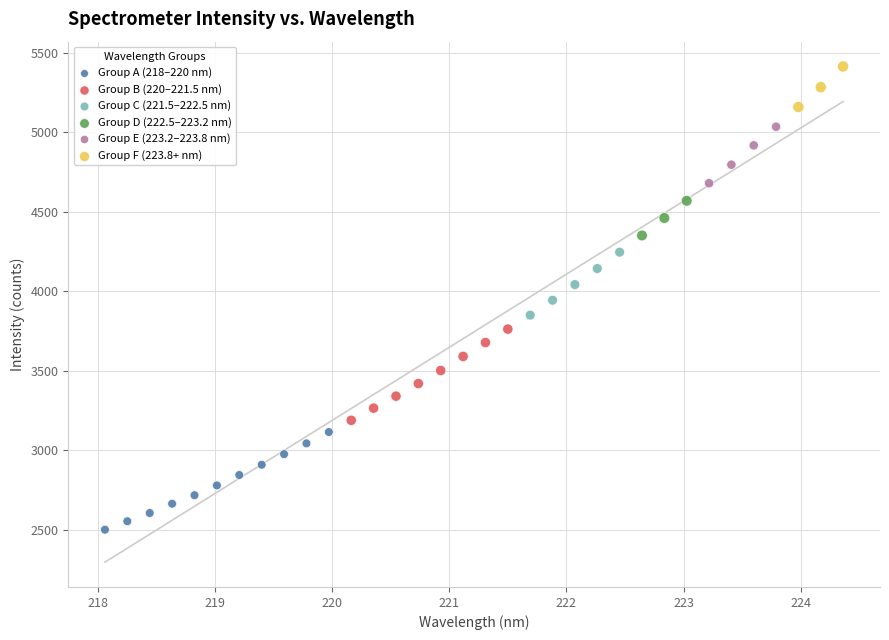

Which series contains the lowest Y value?

Group A (218–220 nm)